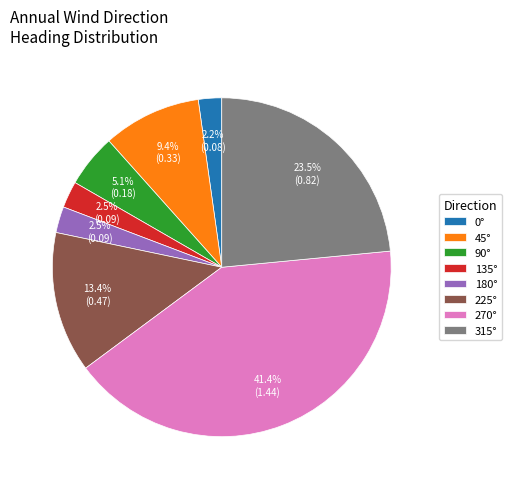

To the nearest percent, what is the combined percentage of 135° and 225°?

16%